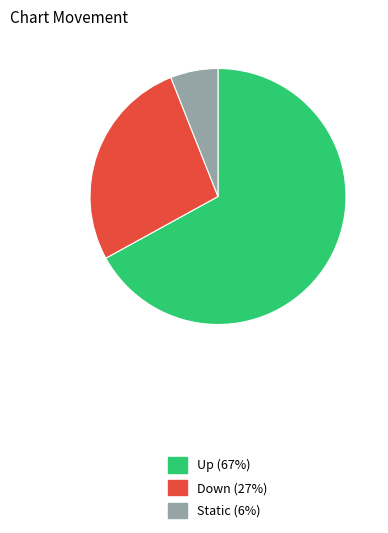

Is there a majority slice in this chart?

Yes